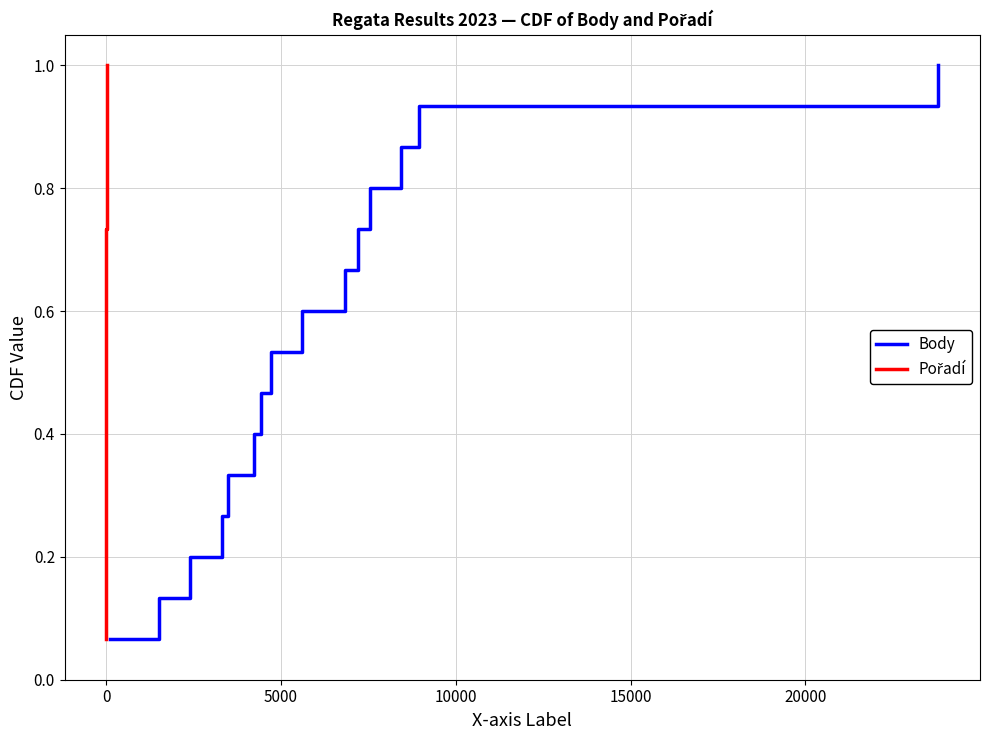

True or false: Pořadí has more than 1 interior local peaks.

False